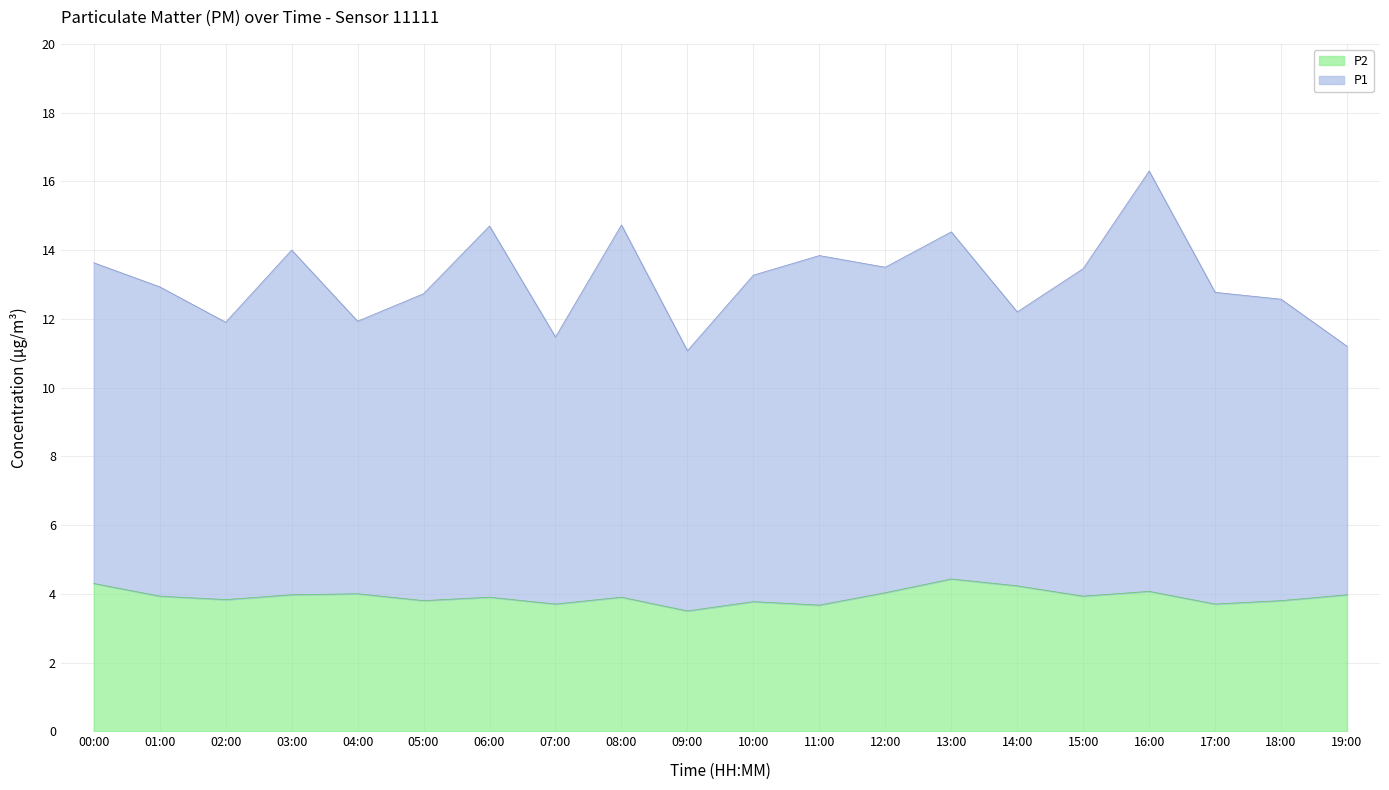

Which series has the largest total across all categories?

P1